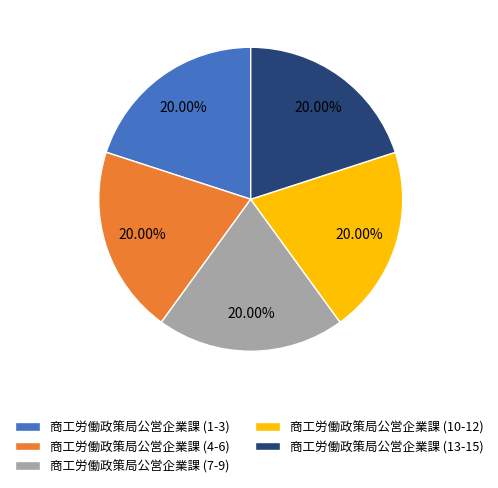

Does 商工労働政策局公営企業課 (13-15) represent more than half of the total?

No